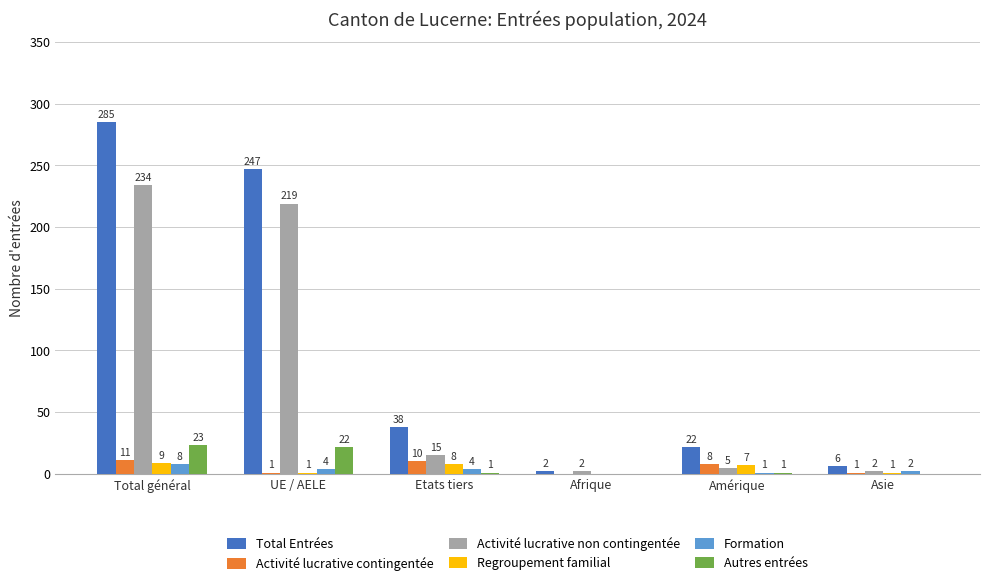

Between UE / AELE and Amérique, which series saw the biggest shift?

Total Entrées